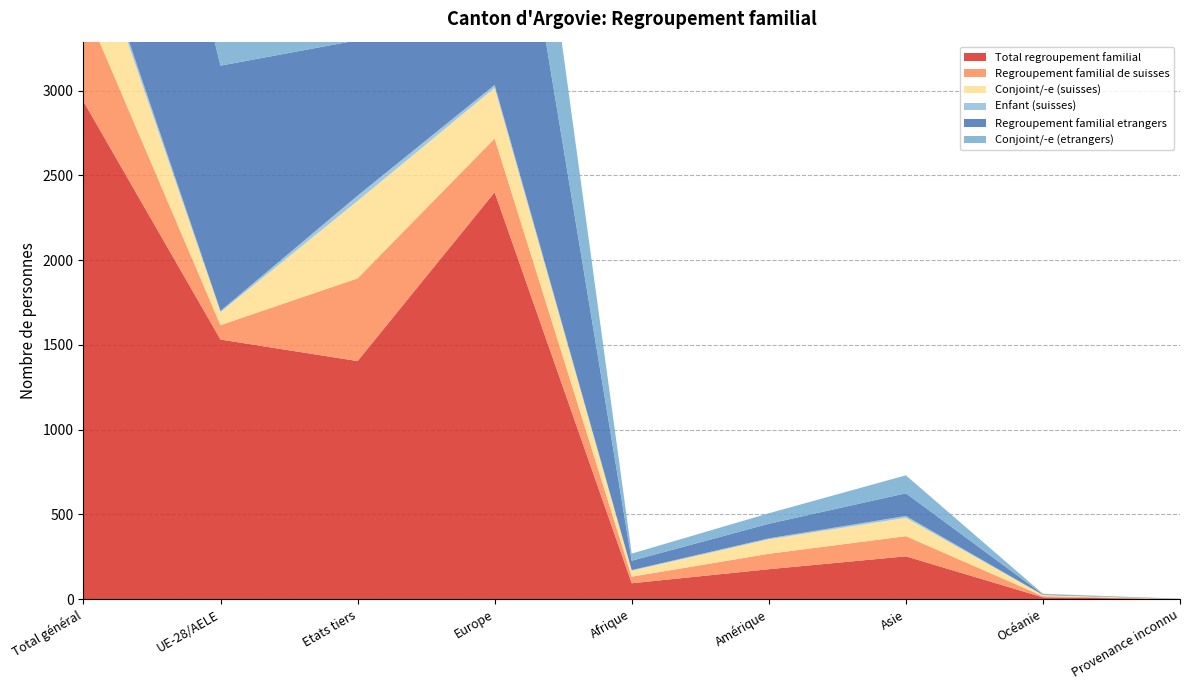

Reading right to left, what are all the values shown in this chart?

Total regroupement familial: Provenance inconnu=1	Océanie=11	Asie=253	Amérique=177	Afrique=94	Europe=2401	Etats tiers=1405	UE-28/AELE=1532	Total général=2937
Regroupement familial de suisses: Provenance inconnu=0	Océanie=7	Asie=119	Amérique=91	Afrique=39	Europe=317	Etats tiers=488	UE-28/AELE=85	Total général=573
Conjoint/-e (suisses): Provenance inconnu=0	Océanie=7	Asie=108	Amérique=85	Afrique=35	Europe=299	Etats tiers=457	UE-28/AELE=77	Total général=534
Enfant (suisses): Provenance inconnu=0	Océanie=0	Asie=11	Amérique=6	Afrique=4	Europe=17	Etats tiers=31	UE-28/AELE=7	Total général=38
Regroupement familial etrangers: Provenance inconnu=1	Océanie=4	Asie=134	Amérique=86	Afrique=55	Europe=2084	Etats tiers=917	UE-28/AELE=1447	Total général=2364
Conjoint/-e (etrangers): Provenance inconnu=1	Océanie=3	Asie=106	Amérique=62	Afrique=42	Europe=1066	Etats tiers=722	UE-28/AELE=558	Total général=1280